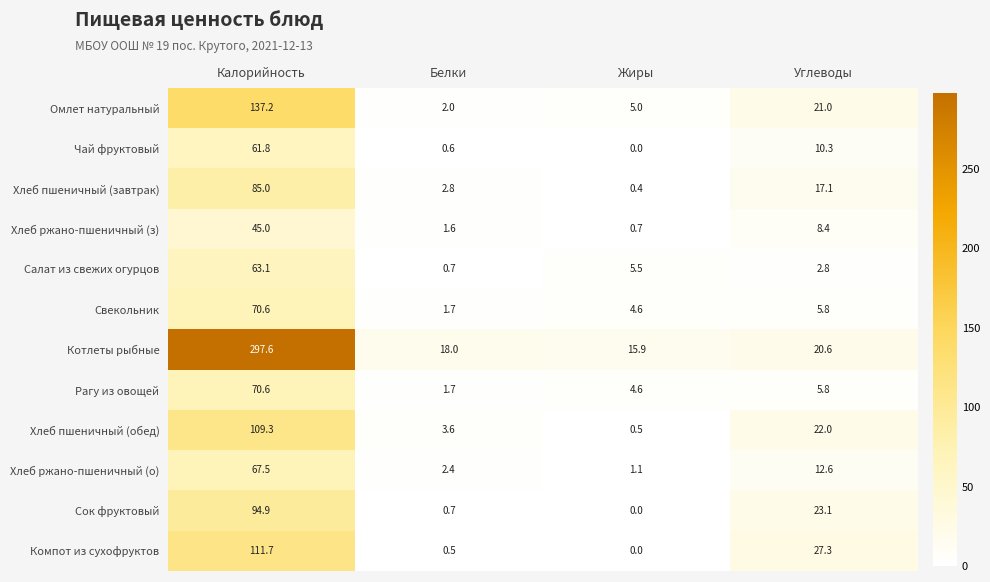

What is the average value of the Салат из свежих огурцов series?

18.0